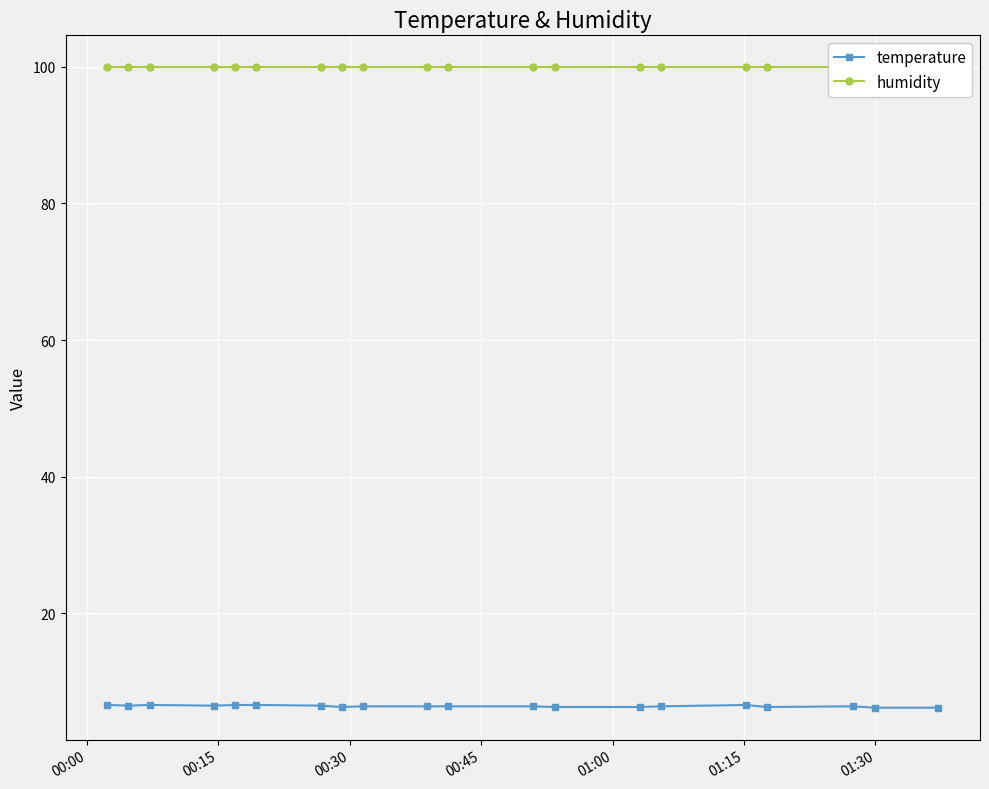

What is the value of the temperature point at the 20th from the left?

6.2